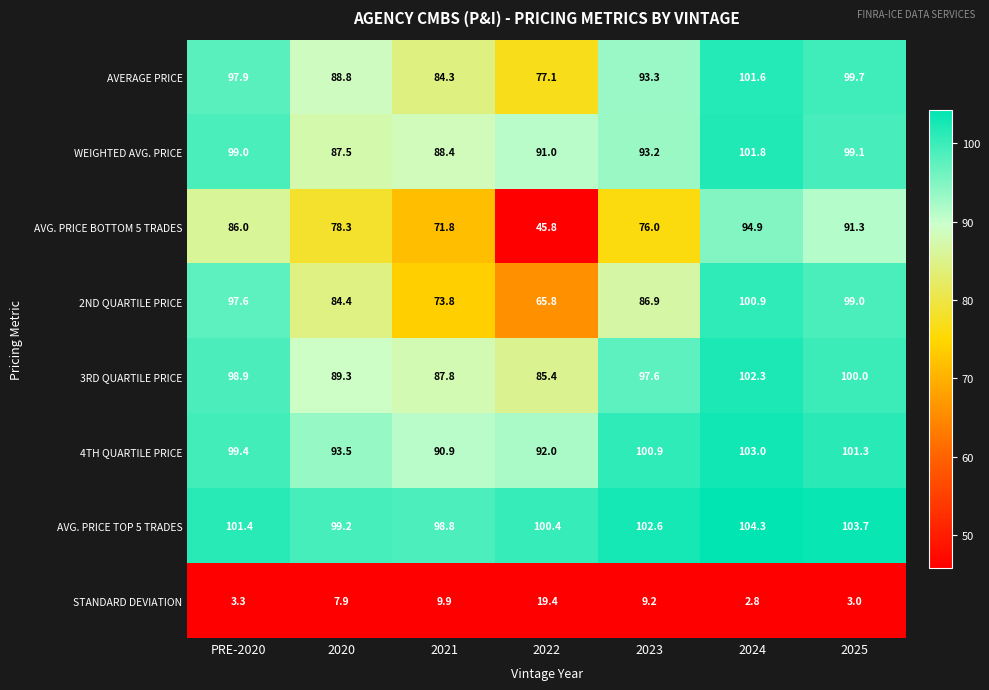

What is the smallest value displayed?

2.8